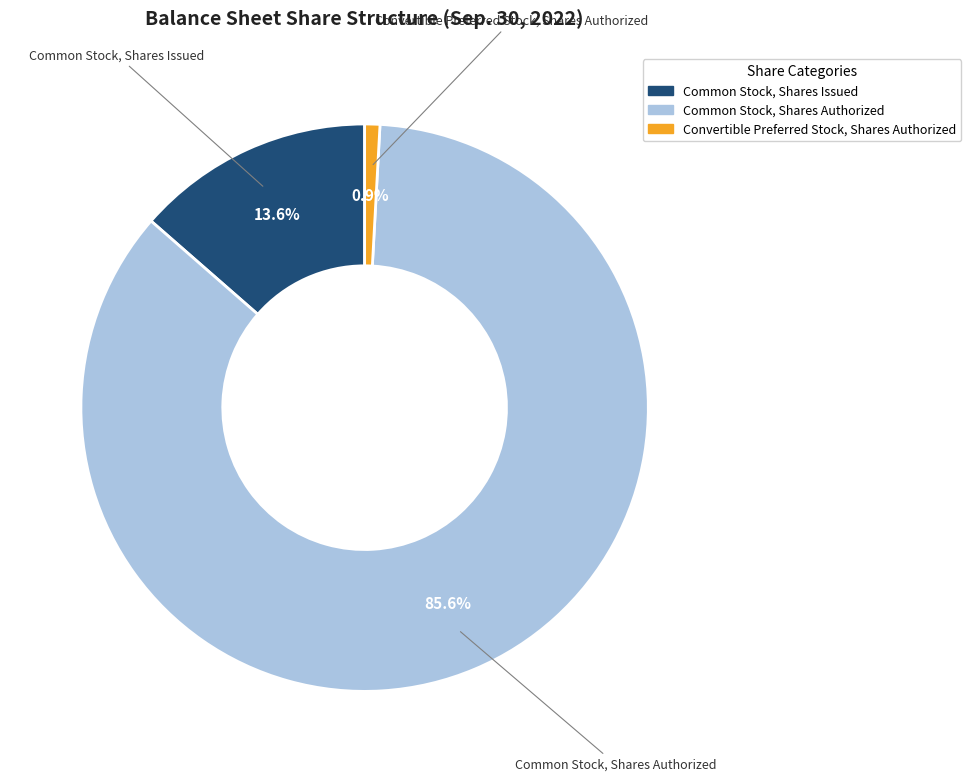

Does Common Stock, Shares Issued represent more than half of the total?

No